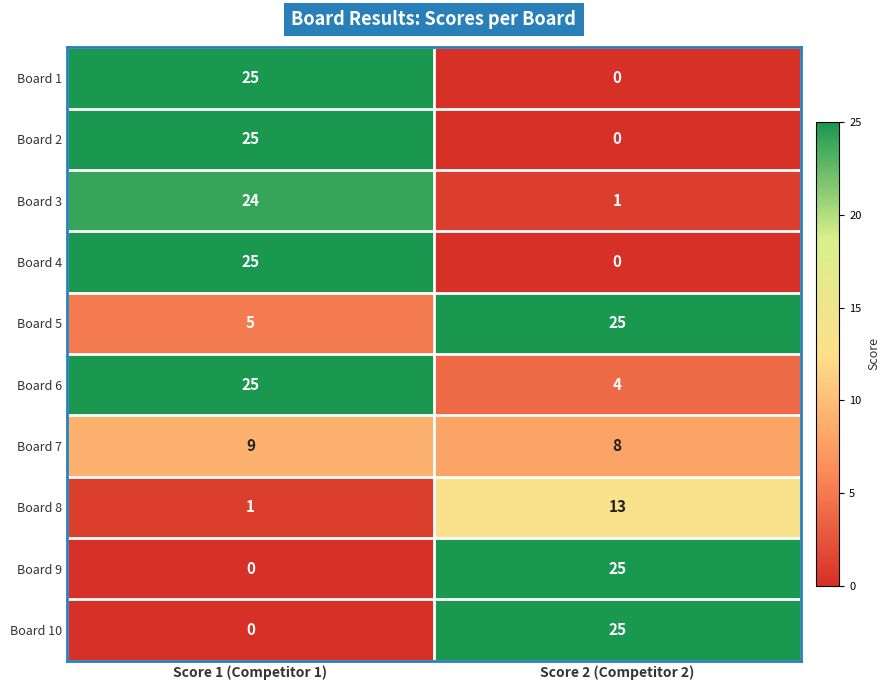

Which category has the lowest value in the Board 1 series?

Score 2 (Competitor 2)